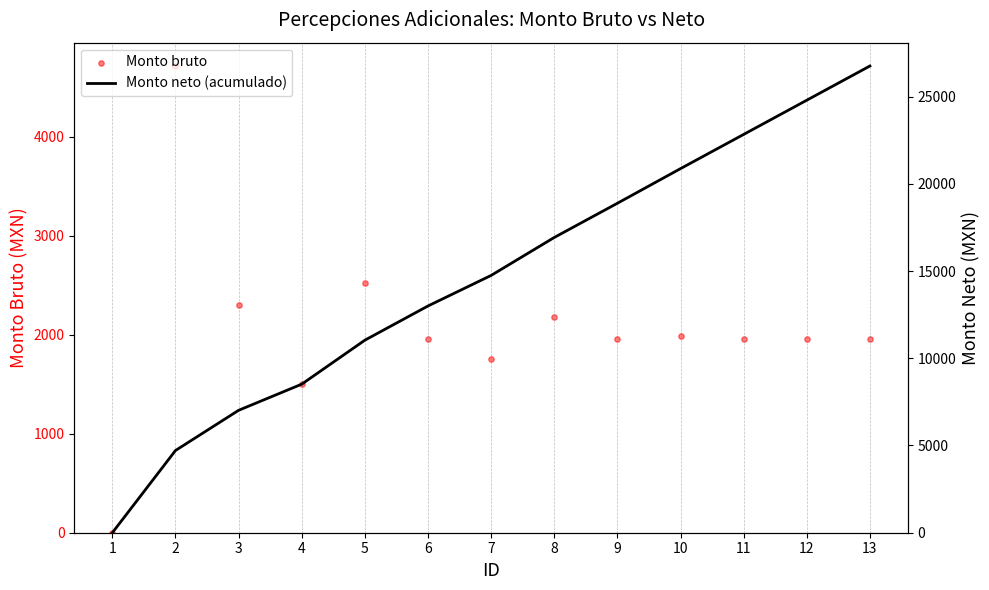

Which series contains the highest Y value?

Monto neto (acumulado)